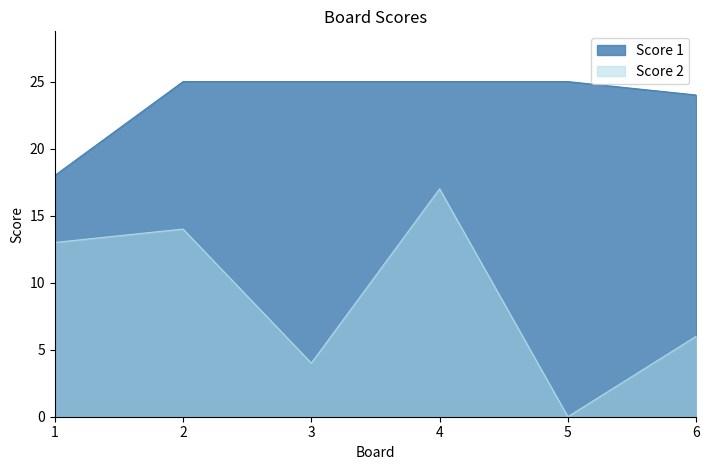

At which category is the sum across all series the highest?

4